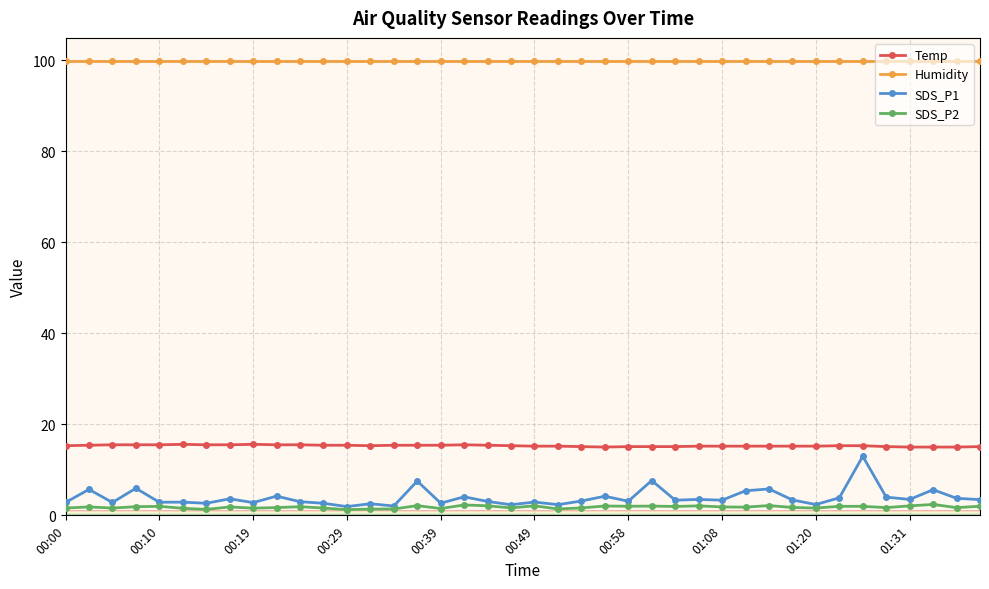

What is the value of the Temp point at the 17th from the left?

15.4